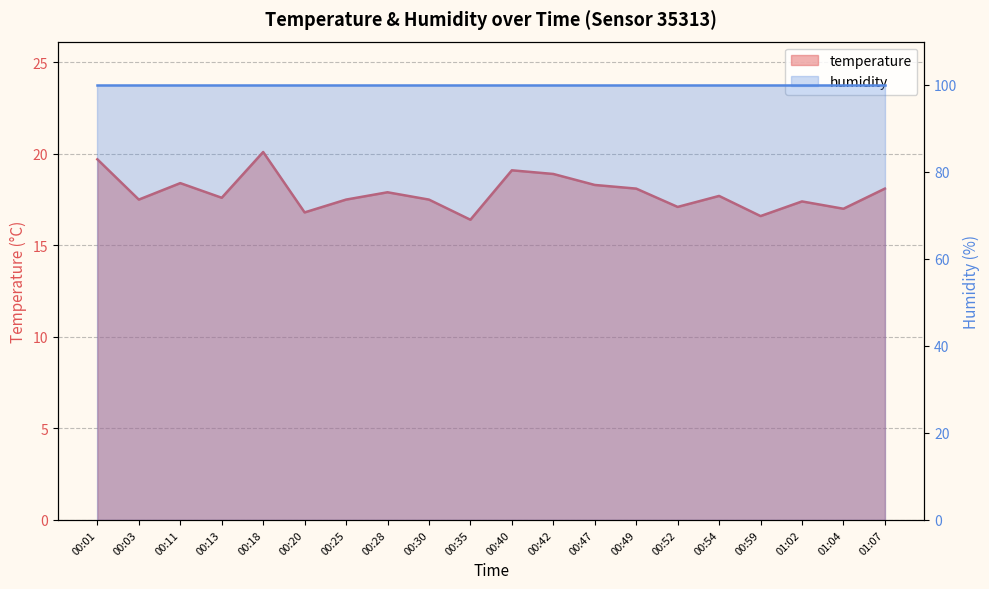

At which label is the value closest to 18?

00:28